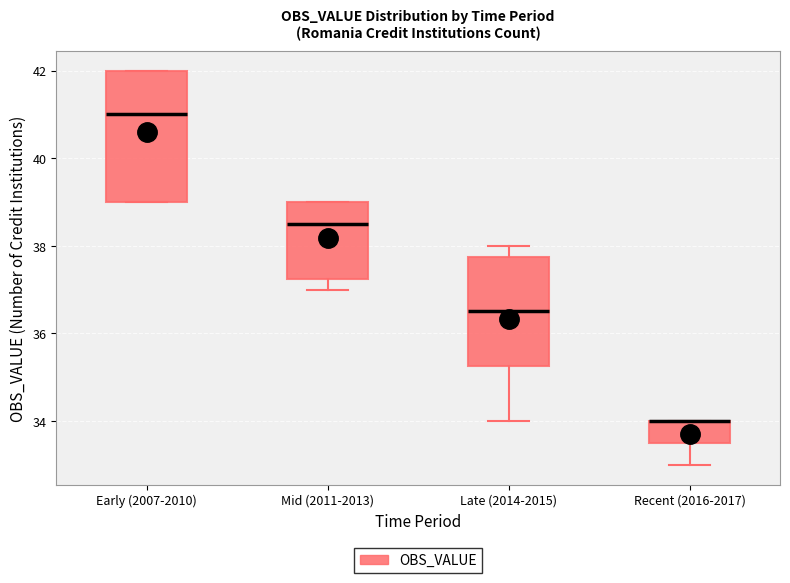

Reading left to right, read every box against the y-axis: the position of its median line, the range the box covers, and the ends of its whiskers. The values are not printed on the chart, so give them approximately, as read against the axis.

Early (2007-2010): median 41.0, box 39.0 to 42.0, whiskers 39.0 to 42.0
Mid (2011-2013): median 38.6, box 37.2 to 39.0, whiskers 37.0 to 39.0
Late (2014-2015): median 36.6, box 35.2 to 37.8, whiskers 34.0 to 38.0
Recent (2016-2017): median 34.0 (drawn on the box's upper edge), box 33.6 to 34.0, whiskers 33.0 to 34.0